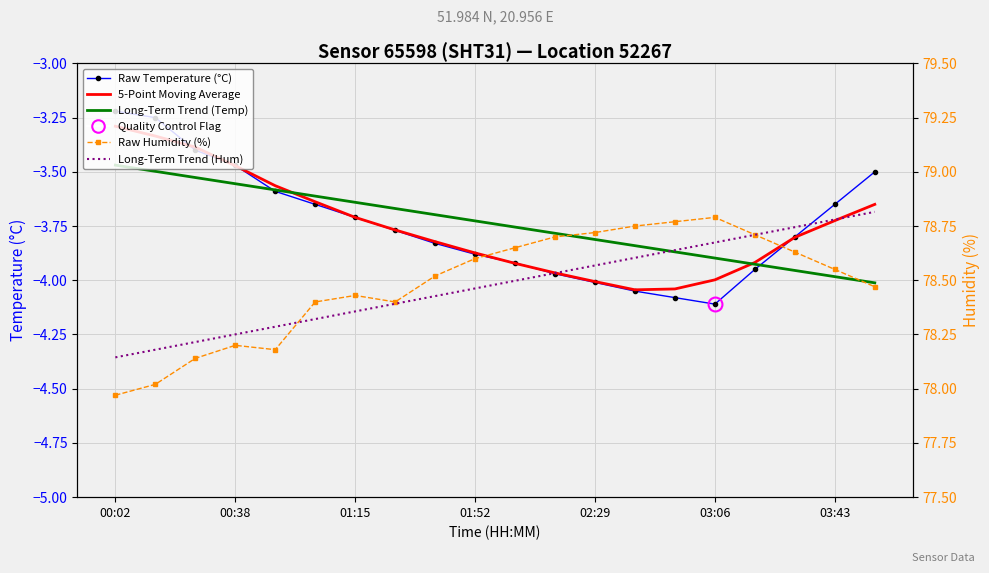

Is this an area chart (filled region under the line)?

No